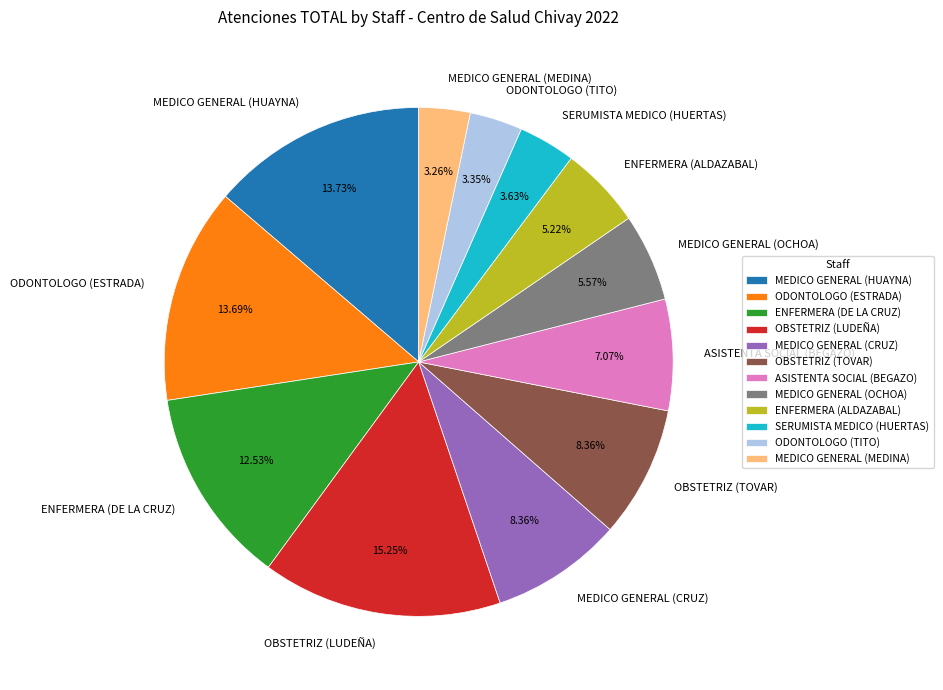

Is there any slice that represents more than half of the pie?

No